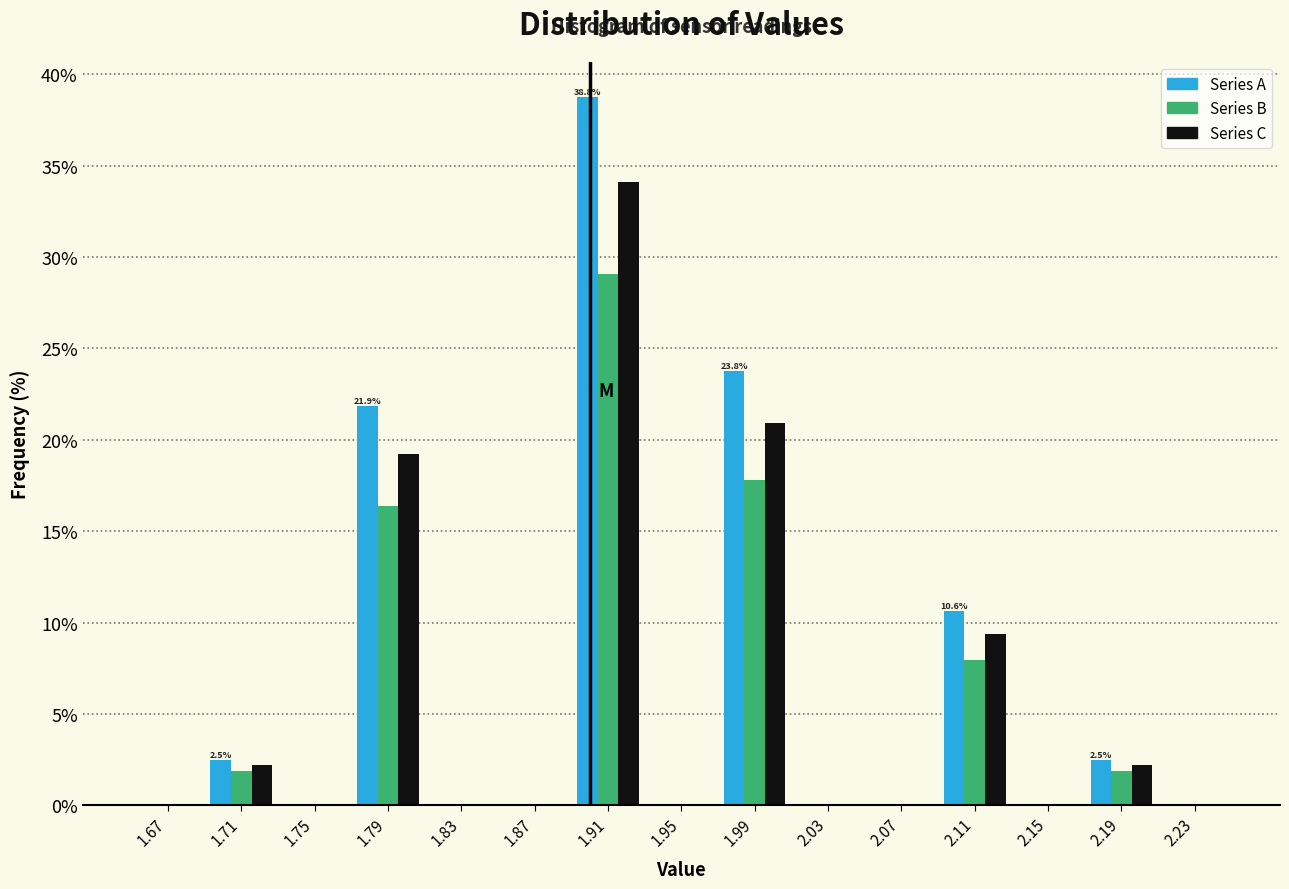

In the Series B series, which range on the x-axis has the tallest bar?

1.89 to 1.93